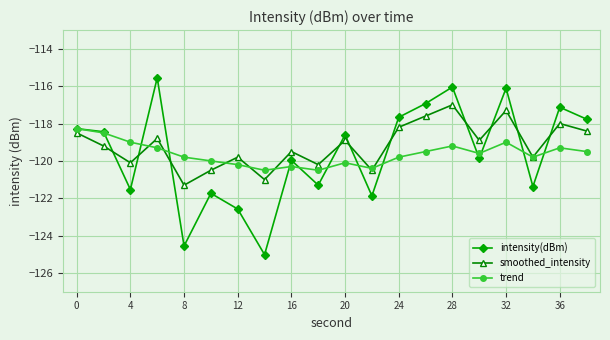

What is the value of the trend point at the 19th from the left?

-119.3